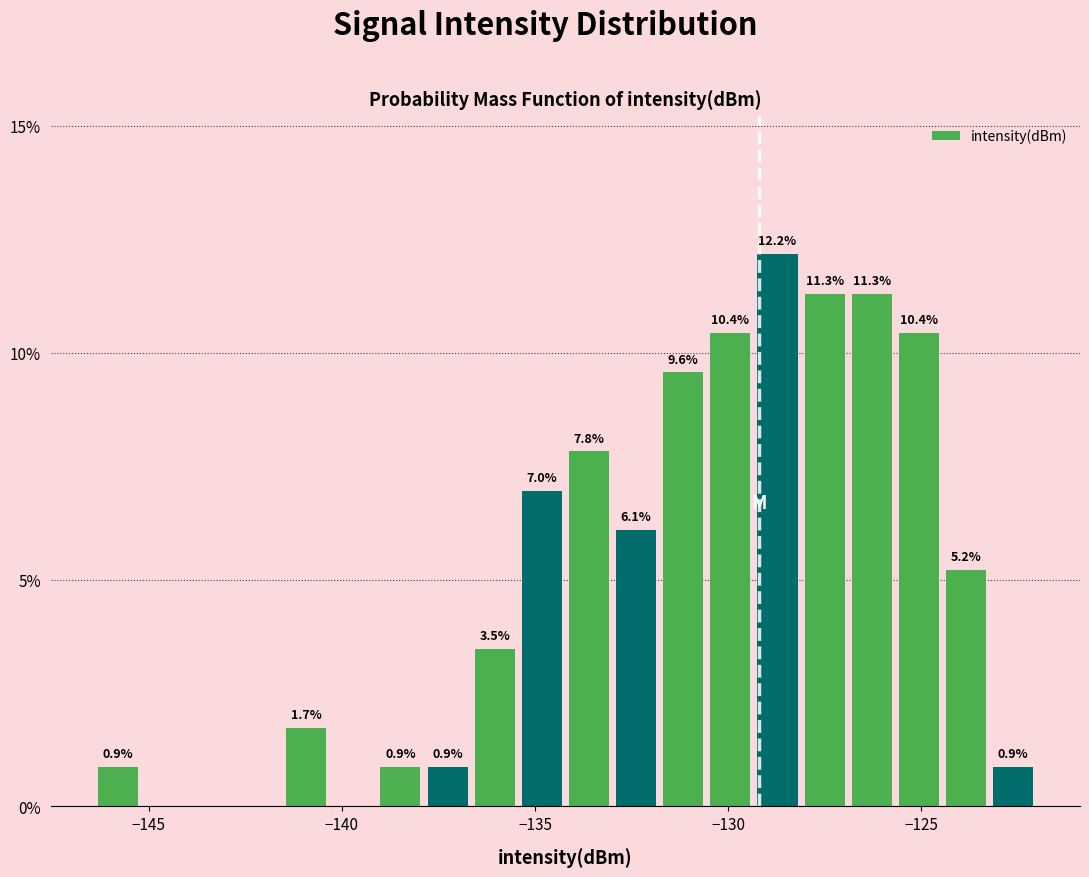

Read against the x-axis, roughly where is the centre of the tallest bar?

-128.5